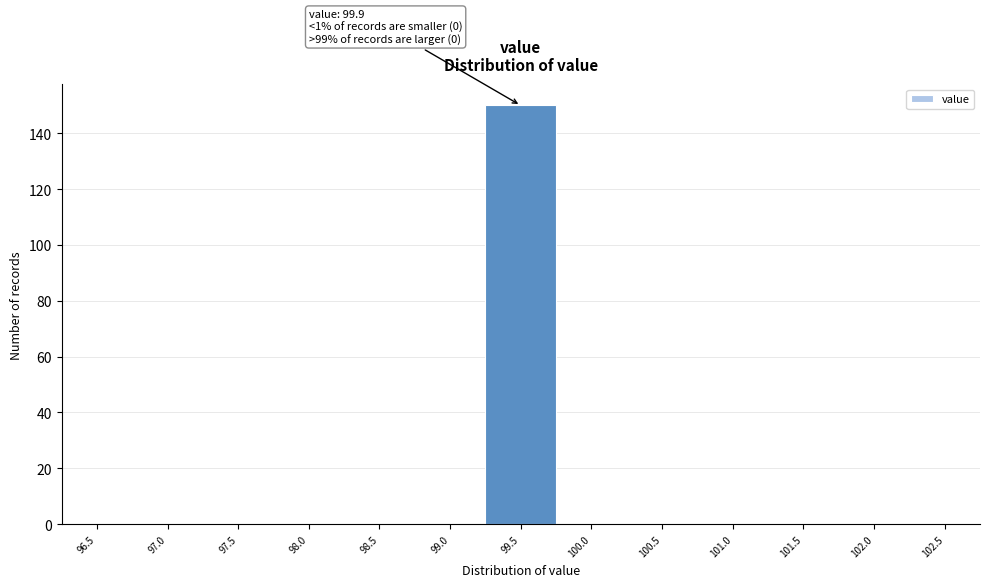

Reading left to right, what are all the values shown in this chart?

96.5=0	97.0=0	97.5=0	98.0=0	98.5=0	99.0=0	99.5=150	100.0=0	100.5=0	101.0=0	101.5=0	102.0=0	102.5=0